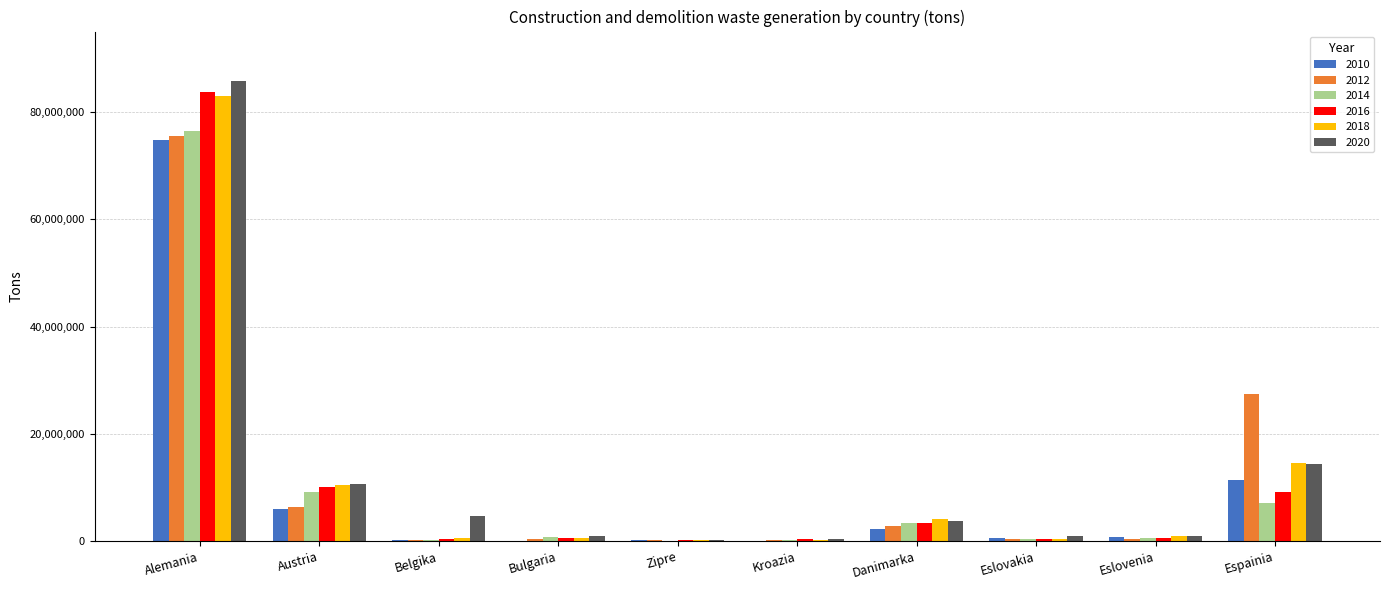

What is the total value across all series at Danimarka?

19486122